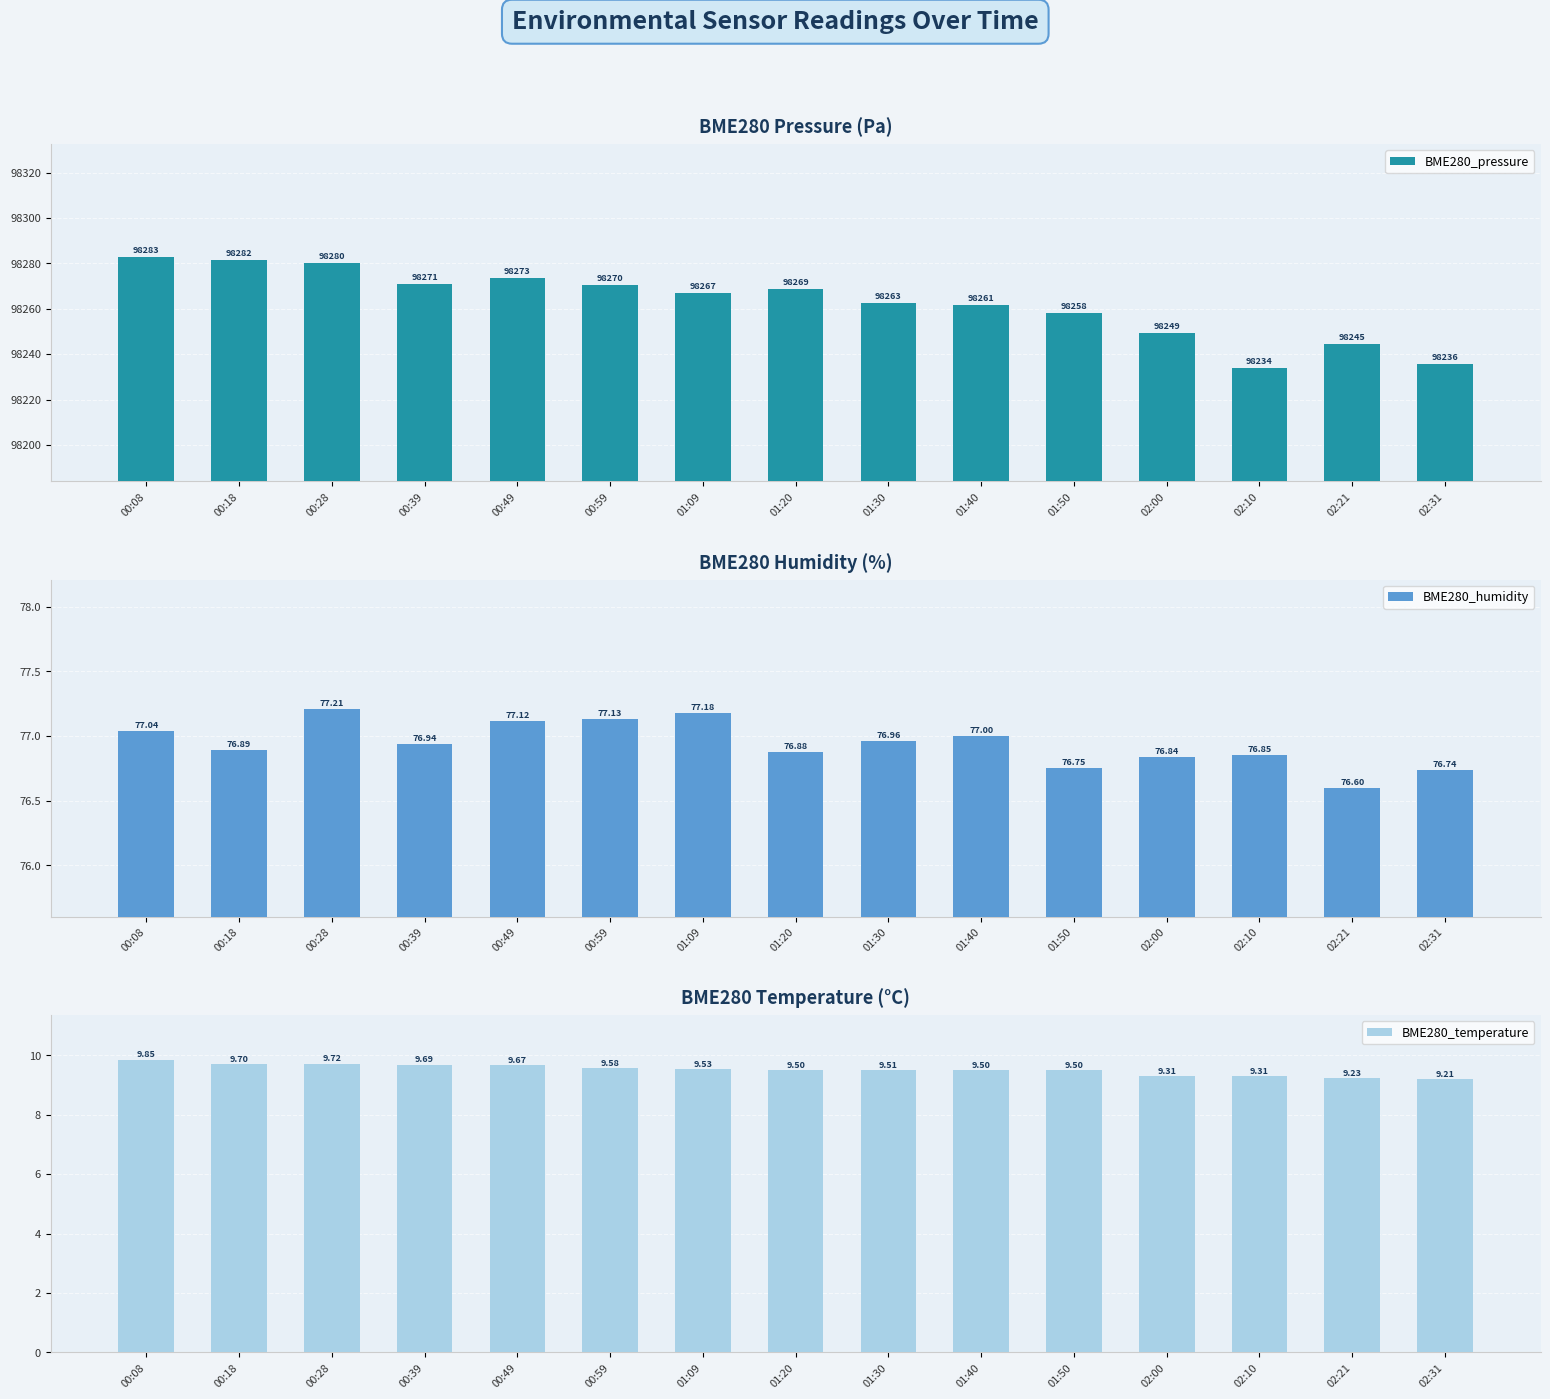

Reading right to left, list all the values displayed in this chart.

BME280_pressure: 98235.7	98244.6	98233.9	98249.1	98258.2	98261.5	98262.5	98268.6	98266.8	98270.3	98273.4	98271.0	98280.4	98281.7	98282.6
BME280_humidity: 76.7	76.6	76.8	76.8	76.8	77.0	77.0	76.9	77.2	77.1	77.1	76.9	77.2	76.9	77.0
BME280_temperature: 9.2	9.2	9.3	9.3	9.5	9.5	9.5	9.5	9.5	9.6	9.7	9.7	9.7	9.7	9.8